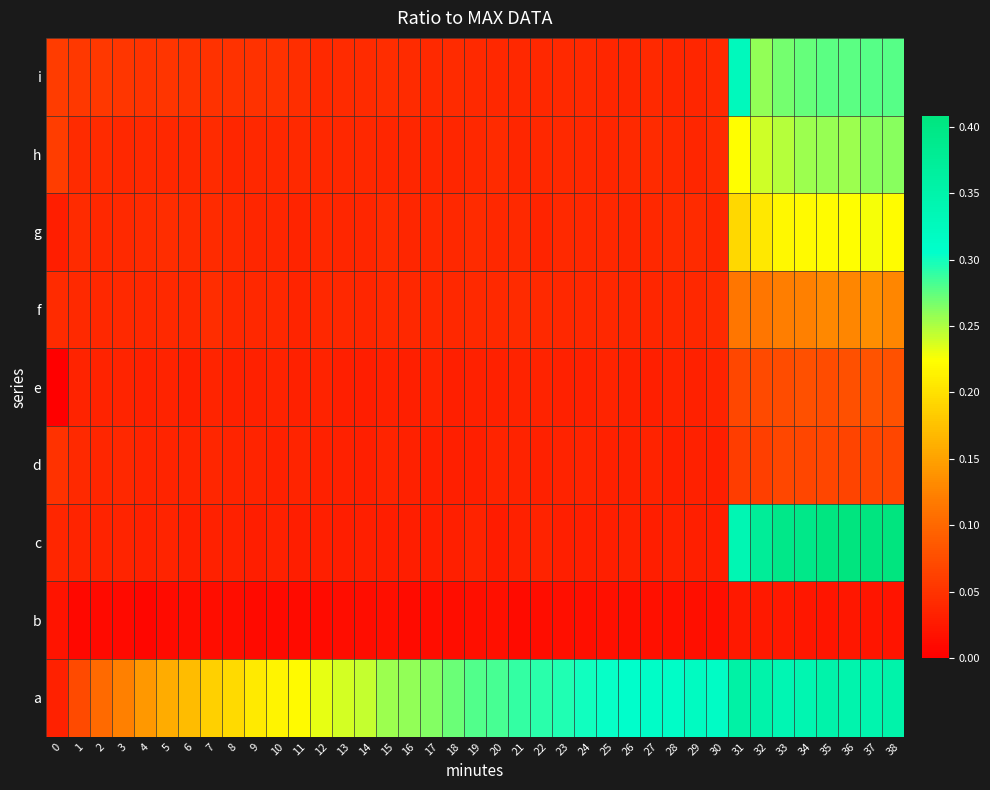

Reading left to right, list all the values displayed in this chart.

a: 0=0.0	1=0.1	2=0.1	3=0.1	4=0.1	5=0.2	6=0.2	7=0.2	8=0.2	9=0.2	10=0.2	11=0.2	12=0.2	13=0.2	14=0.2	15=0.3	16=0.3	17=0.3	18=0.3	19=0.3	20=0.3	21=0.3	22=0.3	23=0.3	24=0.3	25=0.3	26=0.3	27=0.3	28=0.3	29=0.3	30=0.3	31=0.4	32=0.3	33=0.3	34=0.3	35=0.3	36=0.3	37=0.3	38=0.4
b: 0=0.0	1=0.0	2=0.0	3=0.0	4=0.0	5=0.0	6=0.0	7=0.0	8=0.0	9=0.0	10=0.0	11=0.0	12=0.0	13=0.0	14=0.0	15=0.0	16=0.0	17=0.0	18=0.0	19=0.0	20=0.0	21=0.0	22=0.0	23=0.0	24=0.0	25=0.0	26=0.0	27=0.0	28=0.0	29=0.0	30=0.0	31=0.0	32=0.0	33=0.0	34=0.0	35=0.0	36=0.0	37=0.0	38=0.0
c: 0=0.0	1=0.0	2=0.0	3=0.0	4=0.0	5=0.0	6=0.0	7=0.0	8=0.0	9=0.0	10=0.0	11=0.0	12=0.0	13=0.0	14=0.0	15=0.0	16=0.0	17=0.0	18=0.0	19=0.0	20=0.0	21=0.0	22=0.0	23=0.0	24=0.0	25=0.0	26=0.0	27=0.0	28=0.0	29=0.0	30=0.0	31=0.3	32=0.4	33=0.4	34=0.4	35=0.4	36=0.4	37=0.4	38=0.4
d: 0=0.0	1=0.0	2=0.0	3=0.0	4=0.0	5=0.0	6=0.0	7=0.0	8=0.0	9=0.0	10=0.0	11=0.0	12=0.0	13=0.0	14=0.0	15=0.0	16=0.0	17=0.0	18=0.0	19=0.0	20=0.0	21=0.0	22=0.0	23=0.0	24=0.0	25=0.0	26=0.0	27=0.0	28=0.0	29=0.0	30=0.0	31=0.1	32=0.1	33=0.1	34=0.1	35=0.1	36=0.1	37=0.1	38=0.1
e: 0=0.0	1=0.0	2=0.0	3=0.0	4=0.0	5=0.0	6=0.0	7=0.0	8=0.0	9=0.0	10=0.0	11=0.0	12=0.0	13=0.0	14=0.0	15=0.0	16=0.0	17=0.0	18=0.0	19=0.0	20=0.0	21=0.0	22=0.0	23=0.0	24=0.0	25=0.0	26=0.0	27=0.0	28=0.0	29=0.0	30=0.0	31=0.1	32=0.1	33=0.1	34=0.1	35=0.1	36=0.1	37=0.1	38=0.1
f: 0=0.0	1=0.0	2=0.0	3=0.0	4=0.0	5=0.0	6=0.0	7=0.0	8=0.0	9=0.0	10=0.0	11=0.0	12=0.0	13=0.0	14=0.0	15=0.0	16=0.0	17=0.0	18=0.0	19=0.0	20=0.0	21=0.0	22=0.0	23=0.0	24=0.0	25=0.0	26=0.0	27=0.0	28=0.0	29=0.0	30=0.0	31=0.1	32=0.1	33=0.1	34=0.1	35=0.1	36=0.1	37=0.1	38=0.1
g: 0=0.0	1=0.0	2=0.0	3=0.0	4=0.0	5=0.0	6=0.0	7=0.0	8=0.0	9=0.0	10=0.0	11=0.0	12=0.0	13=0.0	14=0.0	15=0.0	16=0.0	17=0.0	18=0.0	19=0.0	20=0.0	21=0.0	22=0.0	23=0.0	24=0.0	25=0.0	26=0.0	27=0.0	28=0.0	29=0.0	30=0.0	31=0.2	32=0.2	33=0.2	34=0.2	35=0.2	36=0.2	37=0.2	38=0.2
h: 0=0.1	1=0.0	2=0.0	3=0.0	4=0.0	5=0.0	6=0.0	7=0.0	8=0.0	9=0.0	10=0.0	11=0.0	12=0.0	13=0.0	14=0.0	15=0.0	16=0.0	17=0.0	18=0.0	19=0.0	20=0.0	21=0.0	22=0.0	23=0.0	24=0.0	25=0.0	26=0.0	27=0.0	28=0.0	29=0.0	30=0.0	31=0.2	32=0.2	33=0.2	34=0.3	35=0.3	36=0.3	37=0.3	38=0.3
i: 0=0.1	1=0.1	2=0.1	3=0.1	4=0.0	5=0.1	6=0.1	7=0.0	8=0.0	9=0.0	10=0.0	11=0.0	12=0.0	13=0.0	14=0.0	15=0.0	16=0.0	17=0.0	18=0.0	19=0.0	20=0.0	21=0.0	22=0.0	23=0.0	24=0.0	25=0.0	26=0.0	27=0.0	28=0.0	29=0.0	30=0.0	31=0.3	32=0.3	33=0.3	34=0.3	35=0.3	36=0.3	37=0.3	38=0.3